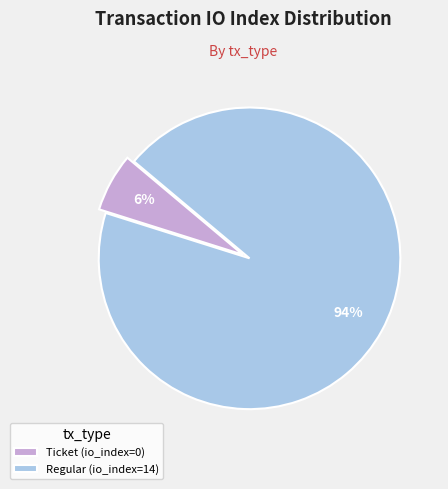

Which category accounts for the majority?

Regular (io_index=14)